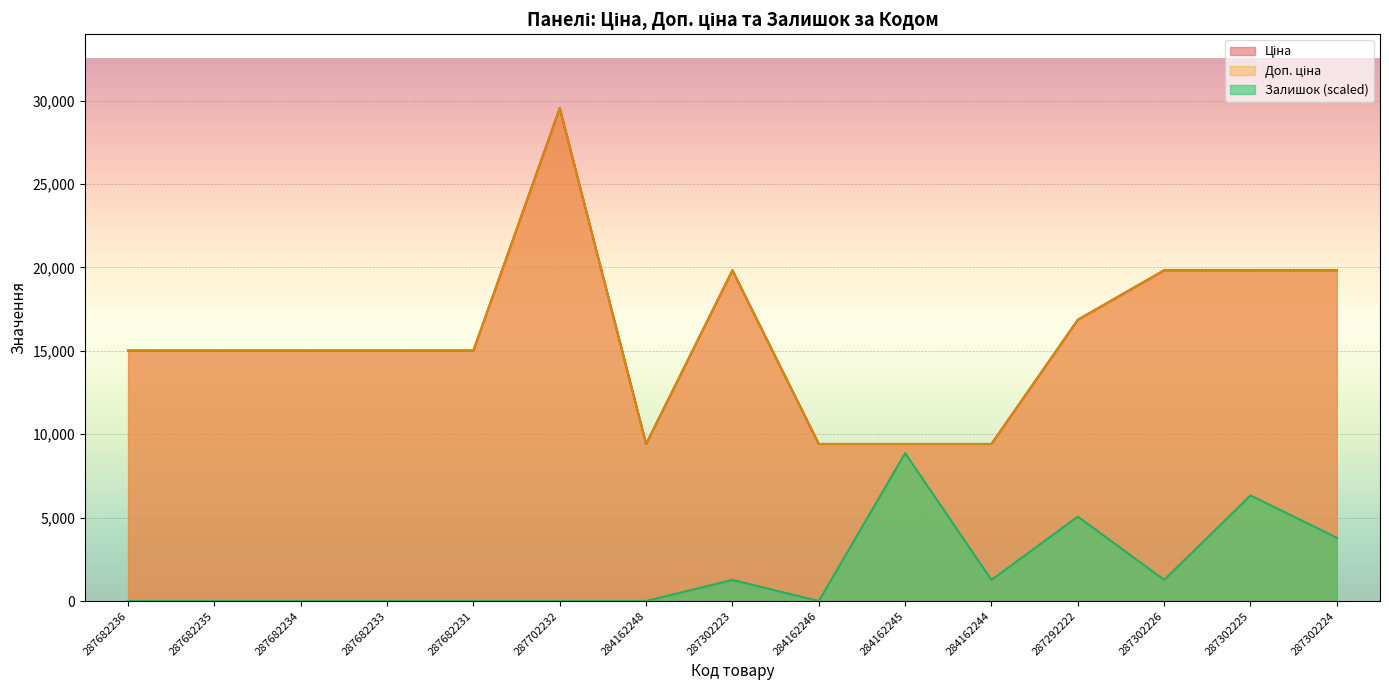

How many lines are shown in the chart?

3